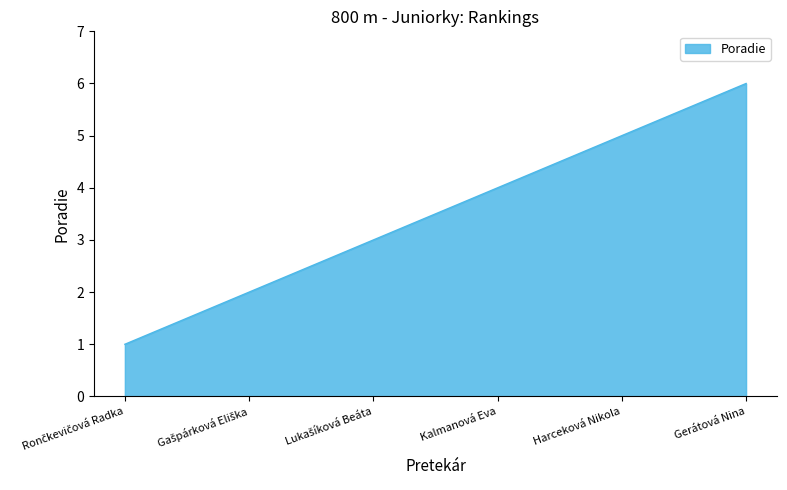

Reading right to left, extract all data points from this chart.

6	5	4	3	2	1